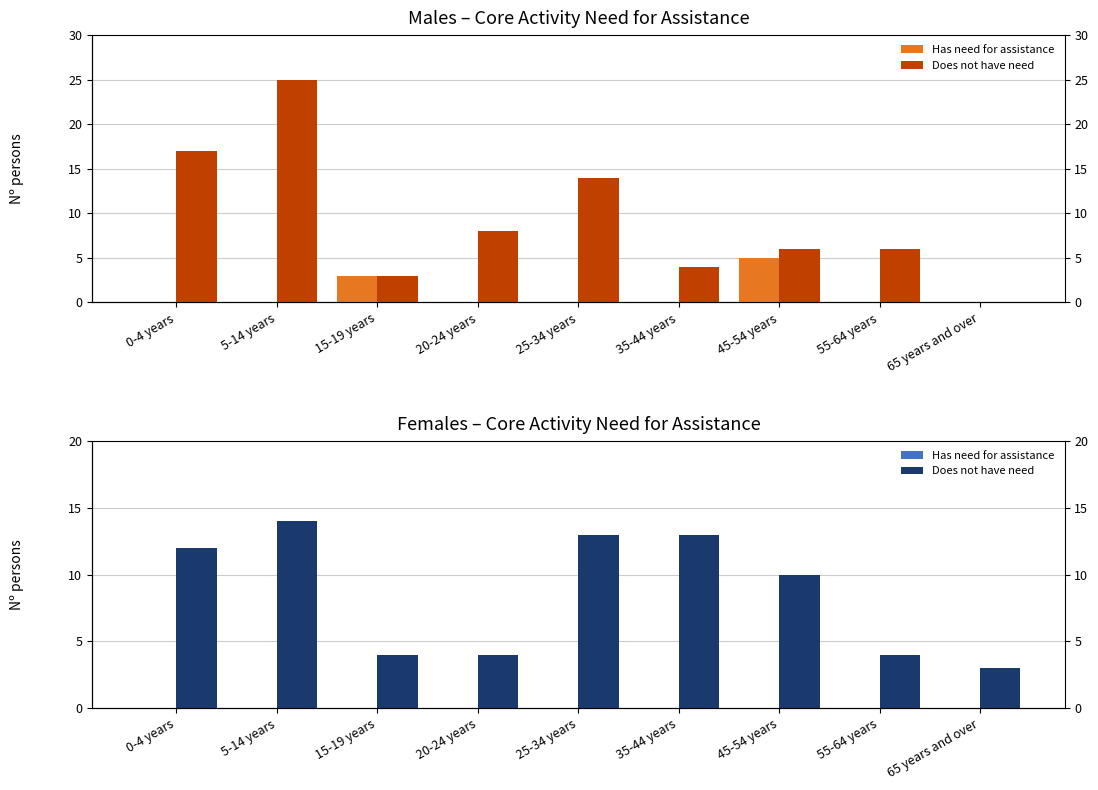

What is the spread (max minus min) of values at 20-24 years?

4